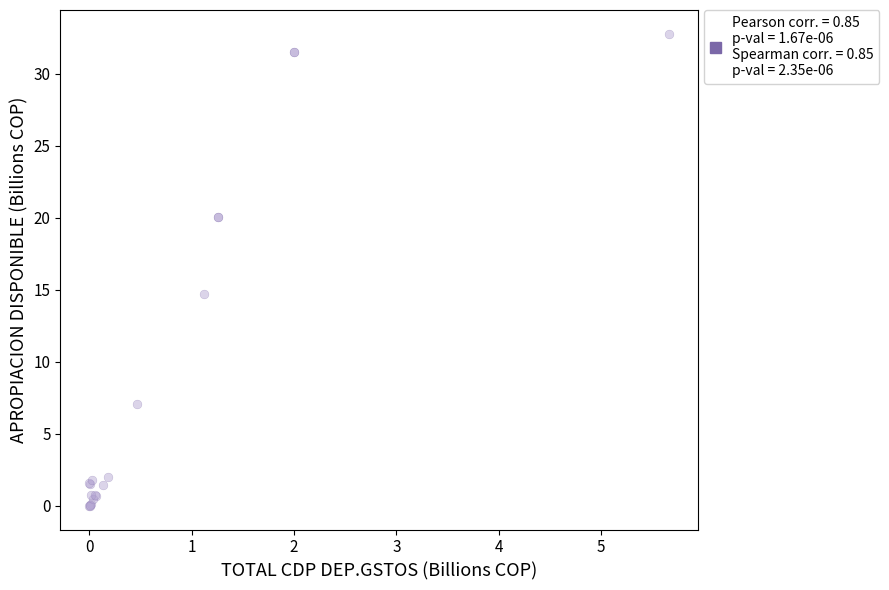

What Y value in the scatter plot is closest to 16?

14.7